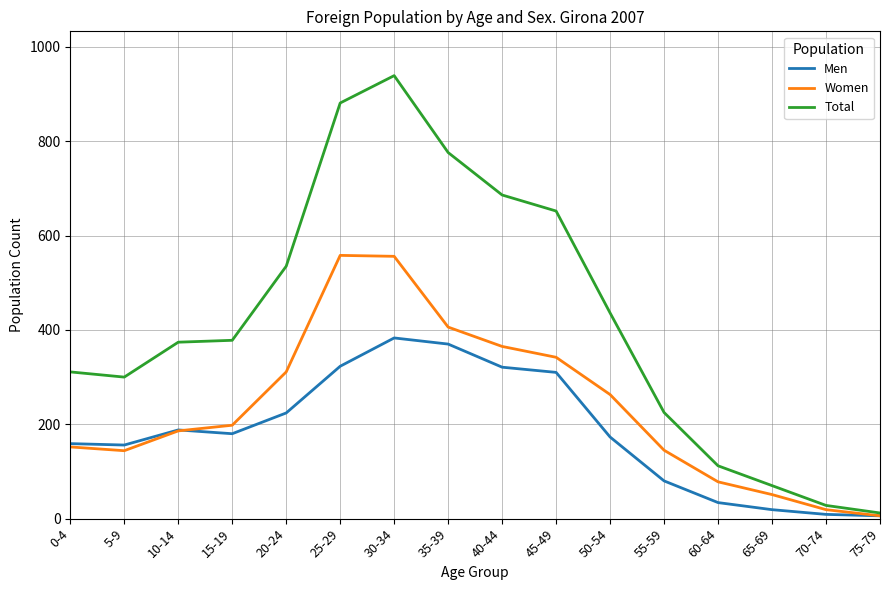

At which label does Men reach its peak?

30-34